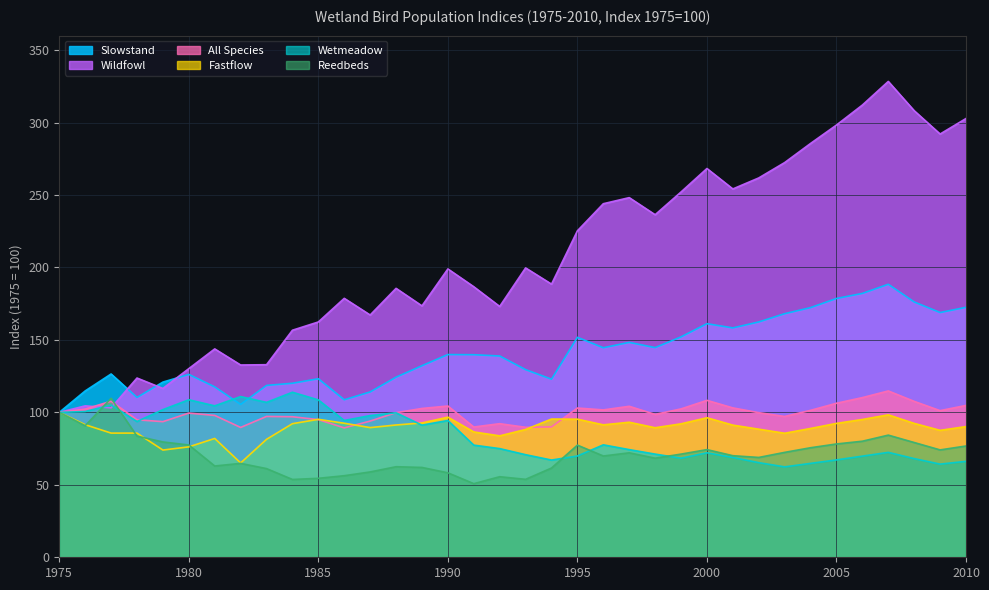

Reading right to left, extract all data points from this chart.

Slowstand: 172.5	168.9	176.2	188.4	182.1	178.6	172.3	168.1	162.4	158.3	161.2	152.1	144.7	148.3	144.6	151.8	122.9	129.5	138.9	139.8	139.9	132.2	124.3	114.1	108.7	123.2	120.1	118.6	105.5	117.6	126.2	120.9	110.3	126.5	114.8	100.0
Reedbeds: 76.8	74.1	79.2	84.3	80.1	78.2	75.6	72.4	68.9	70.1	74.3	71.2	68.4	72.1	69.9	77.4	61.6	53.8	55.6	50.8	58.3	62.0	62.5	58.9	56.3	54.5	53.7	61.2	64.8	63.0	77.5	79.6	83.6	109.7	90.8	100.0
Wetmeadow: 66.2	64.3	68.1	72.4	69.8	67.2	64.8	62.4	65.3	68.9	72.1	68.4	71.2	74.3	77.6	69.9	67.1	70.8	75.0	77.4	94.4	91.2	99.7	97.8	94.4	108.6	113.9	106.9	110.9	104.5	108.7	101.9	93.7	105.1	100.6	100.0
Fastflow: 90.2	87.6	92.4	98.3	95.1	92.4	88.9	85.6	88.4	91.2	96.3	92.1	89.4	93.2	91.4	95.3	95.4	88.2	83.8	86.5	96.7	92.7	91.3	89.5	92.5	95.2	92.2	81.4	65.1	82.0	76.2	74.0	85.7	85.7	91.5	100.0
All Species: 104.8	101.2	107.6	114.8	110.2	106.3	101.4	97.2	99.8	103.1	108.3	102.4	98.6	104.2	101.7	103.0	90.0	89.7	92.2	89.9	104.4	102.7	99.8	94.0	89.3	95.0	97.0	97.2	89.6	97.9	99.5	93.6	94.9	107.7	102.3	100.0
Wildfowl: 302.8	292.1	308.2	328.4	312.1	298.3	285.6	272.4	261.8	254.2	268.3	252.1	236.4	248.2	244.0	225.3	188.5	199.7	173.1	186.7	199.0	173.5	185.6	167.2	178.7	162.4	156.7	132.9	132.7	143.8	130.2	116.5	123.7	103.1	104.5	100.0